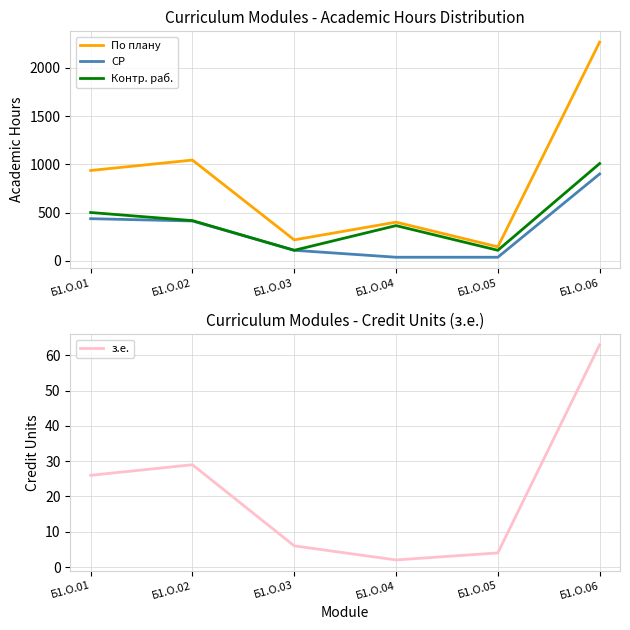

Reading right to left, extract all data points from this chart.

По плану: 2268	144	400	216	1044	936
СР: 900	36	36	108	412	436
Контр. раб.: 1008	108	364	108	416	500
з.е.: 63	4	2	6	29	26